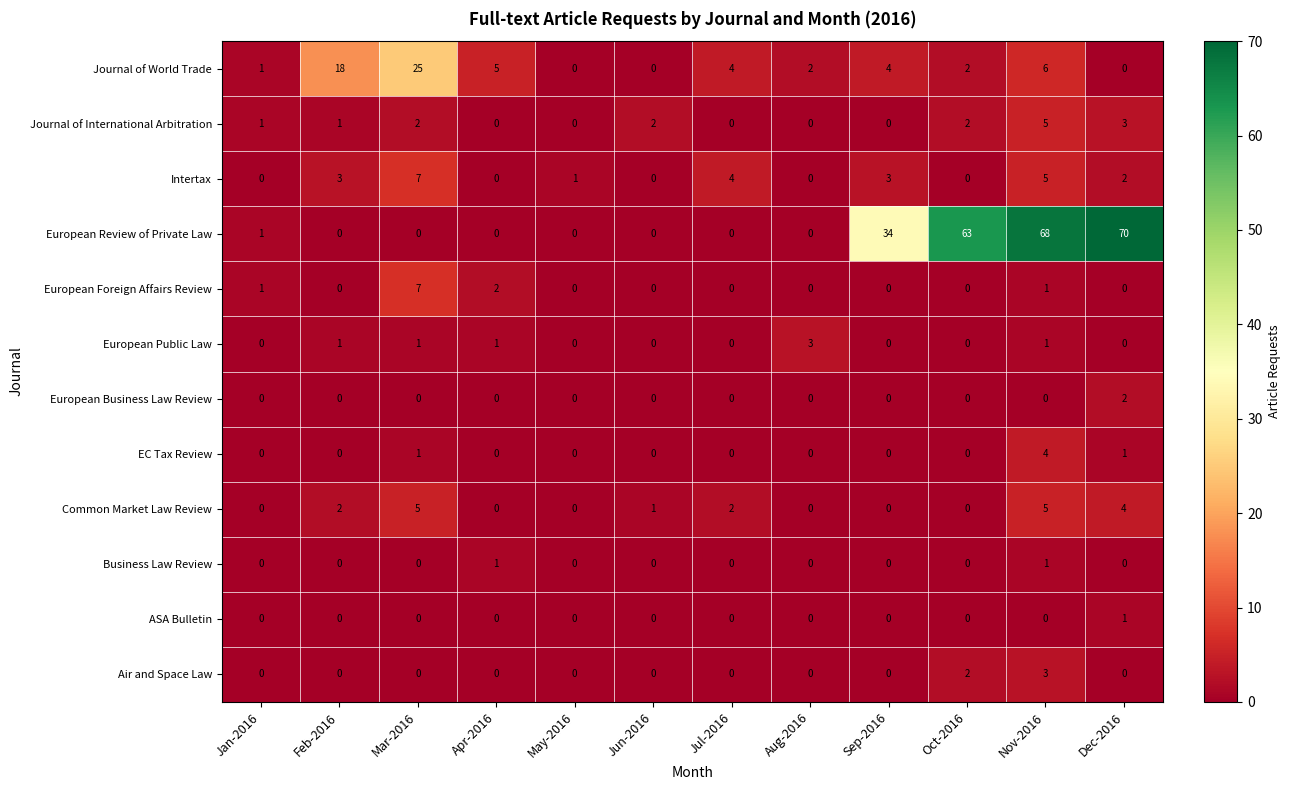

What is the difference between the highest and lowest values at Sep-2016?

34